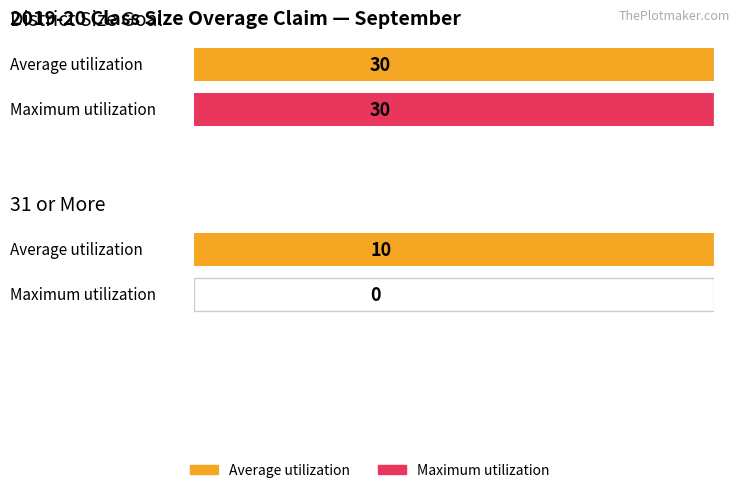

What are all the series names shown in the legend?

Average utilization, Maximum utilization